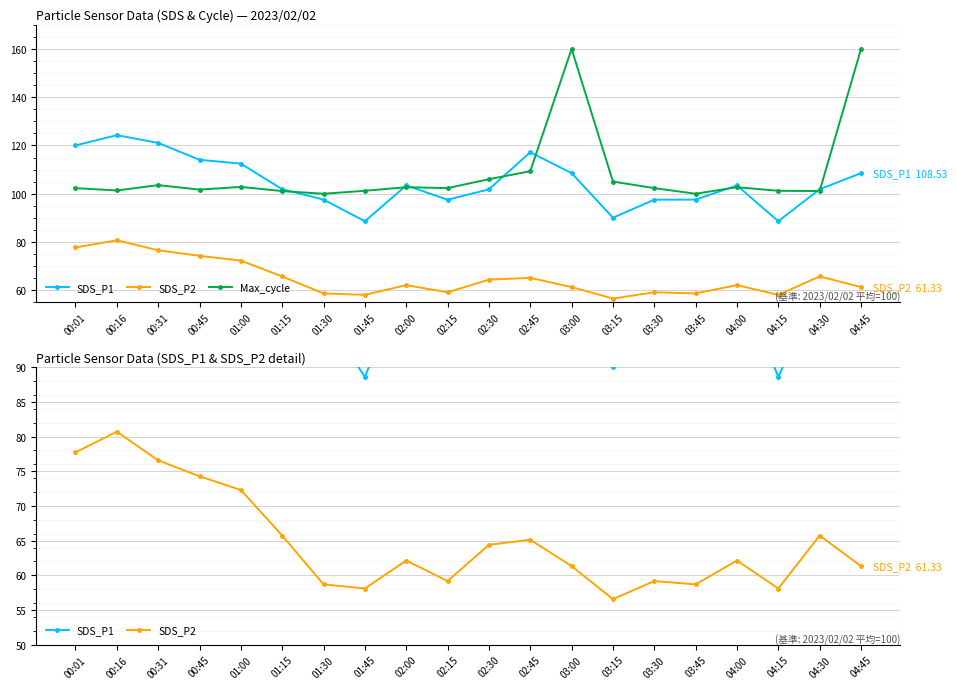

Is it true that SDS_P1 equals 97.6 at 03:45?

True